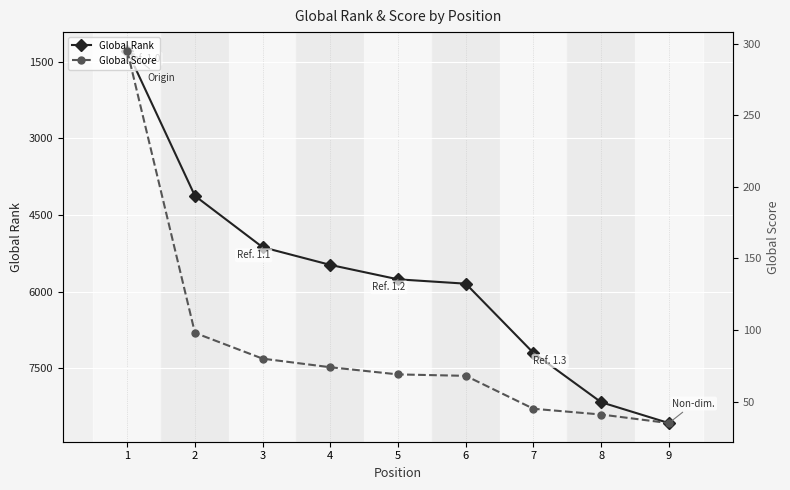

The Global Score series shows 143 at 3. True or false?

False